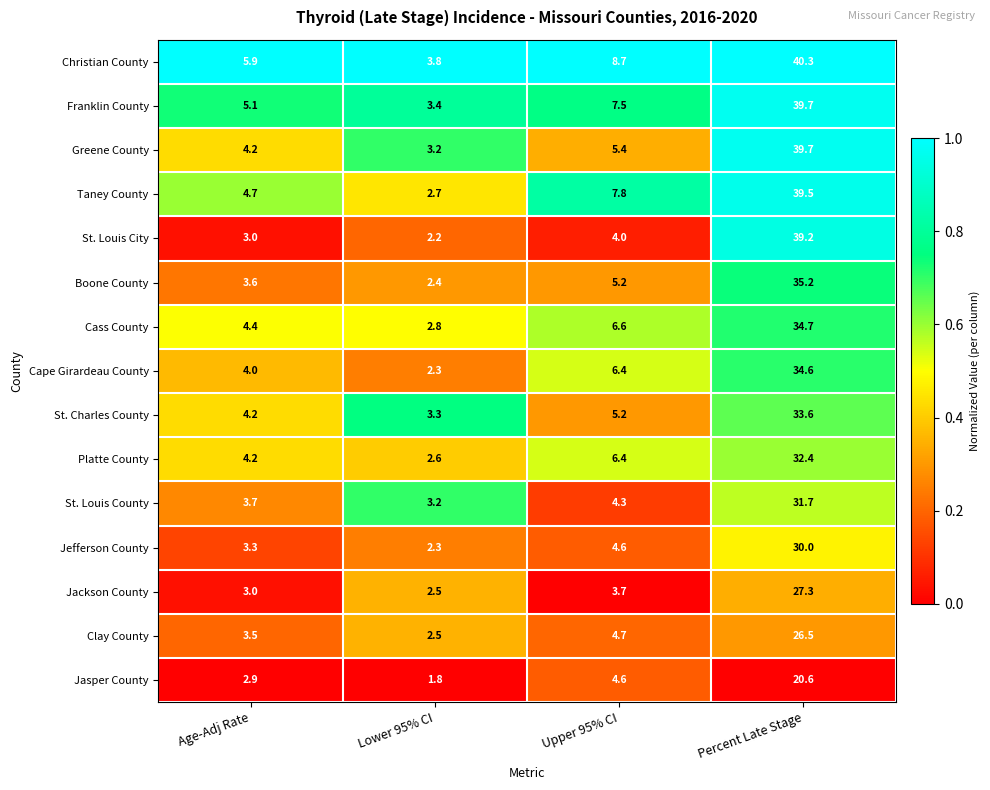

The value of Greene County at Percent Late Stage is 17.8. True or false?

False